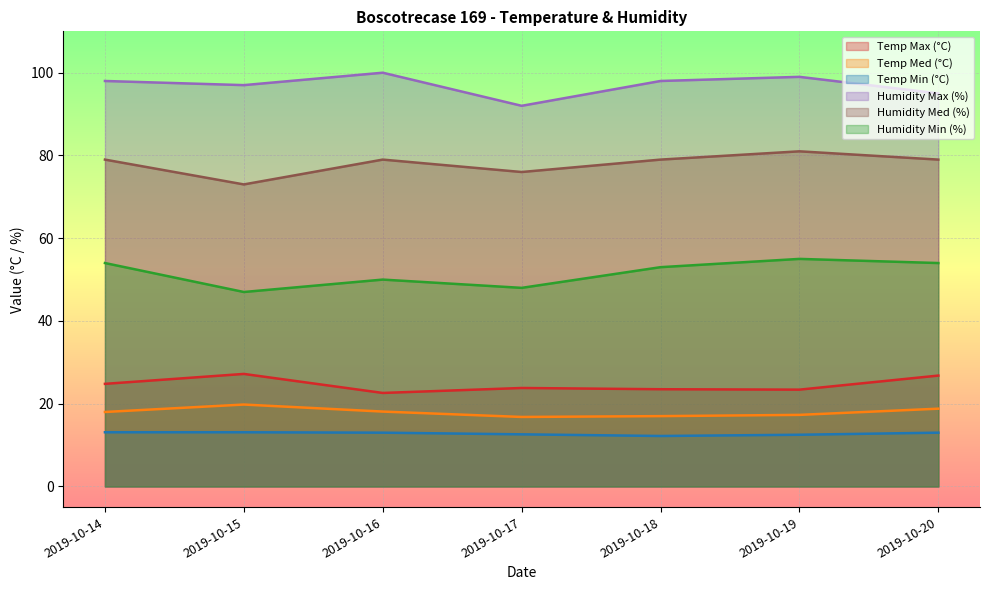

Reading left to right, transcribe all the data shown in this chart.

Temp Max (°C): 2019-10-14=24.8	2019-10-15=27.2	2019-10-16=22.6	2019-10-17=23.8	2019-10-18=23.5	2019-10-19=23.4	2019-10-20=26.8
Temp Med (°C): 2019-10-14=18.0	2019-10-15=19.8	2019-10-16=18.1	2019-10-17=16.8	2019-10-18=17.0	2019-10-19=17.3	2019-10-20=18.8
Temp Min (°C): 2019-10-14=13.1	2019-10-15=13.1	2019-10-16=13.0	2019-10-17=12.6	2019-10-18=12.2	2019-10-19=12.5	2019-10-20=13.0
Humidity Max (%): 2019-10-14=98.0	2019-10-15=97.0	2019-10-16=100.0	2019-10-17=92.0	2019-10-18=98.0	2019-10-19=99.0	2019-10-20=95.0
Humidity Med (%): 2019-10-14=79.0	2019-10-15=73.0	2019-10-16=79.0	2019-10-17=76.0	2019-10-18=79.0	2019-10-19=81.0	2019-10-20=79.0
Humidity Min (%): 2019-10-14=54.0	2019-10-15=47.0	2019-10-16=50.0	2019-10-17=48.0	2019-10-18=53.0	2019-10-19=55.0	2019-10-20=54.0